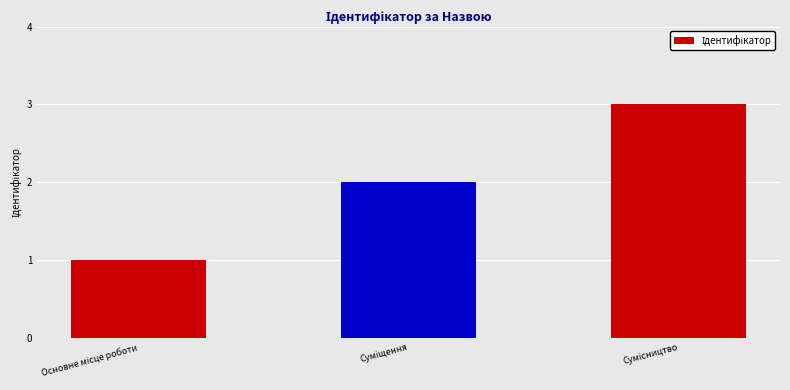

Count the number of data series in this chart.

1